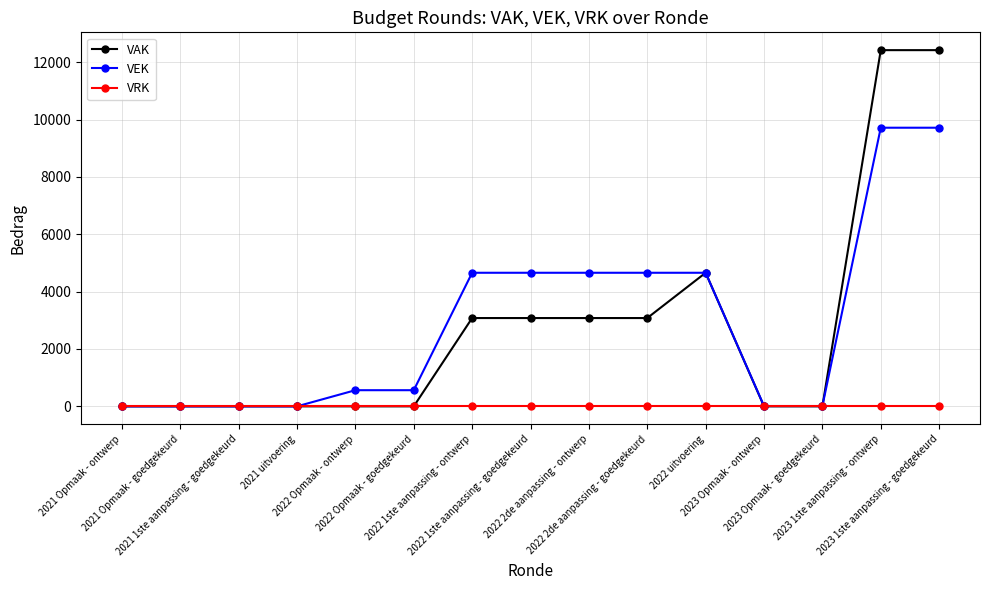

What is the maximum value for VEK?

9716